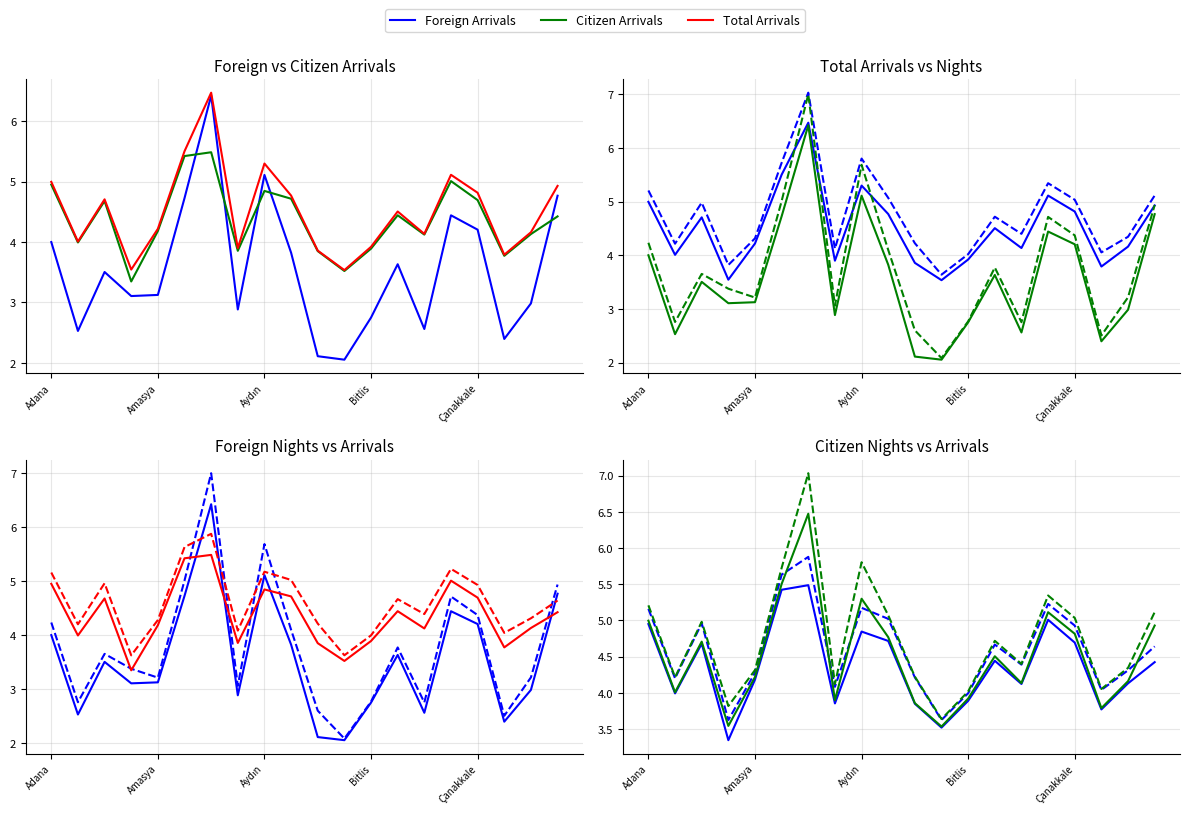

What is the lowest value of the Foreign Arrivals series?

2.1